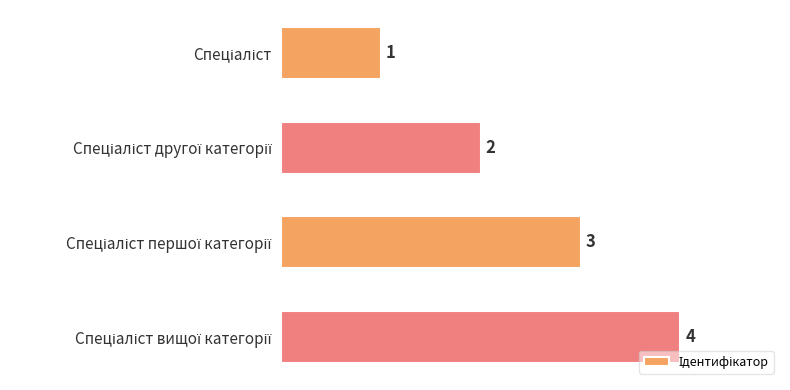

What is the sum of all values?

10